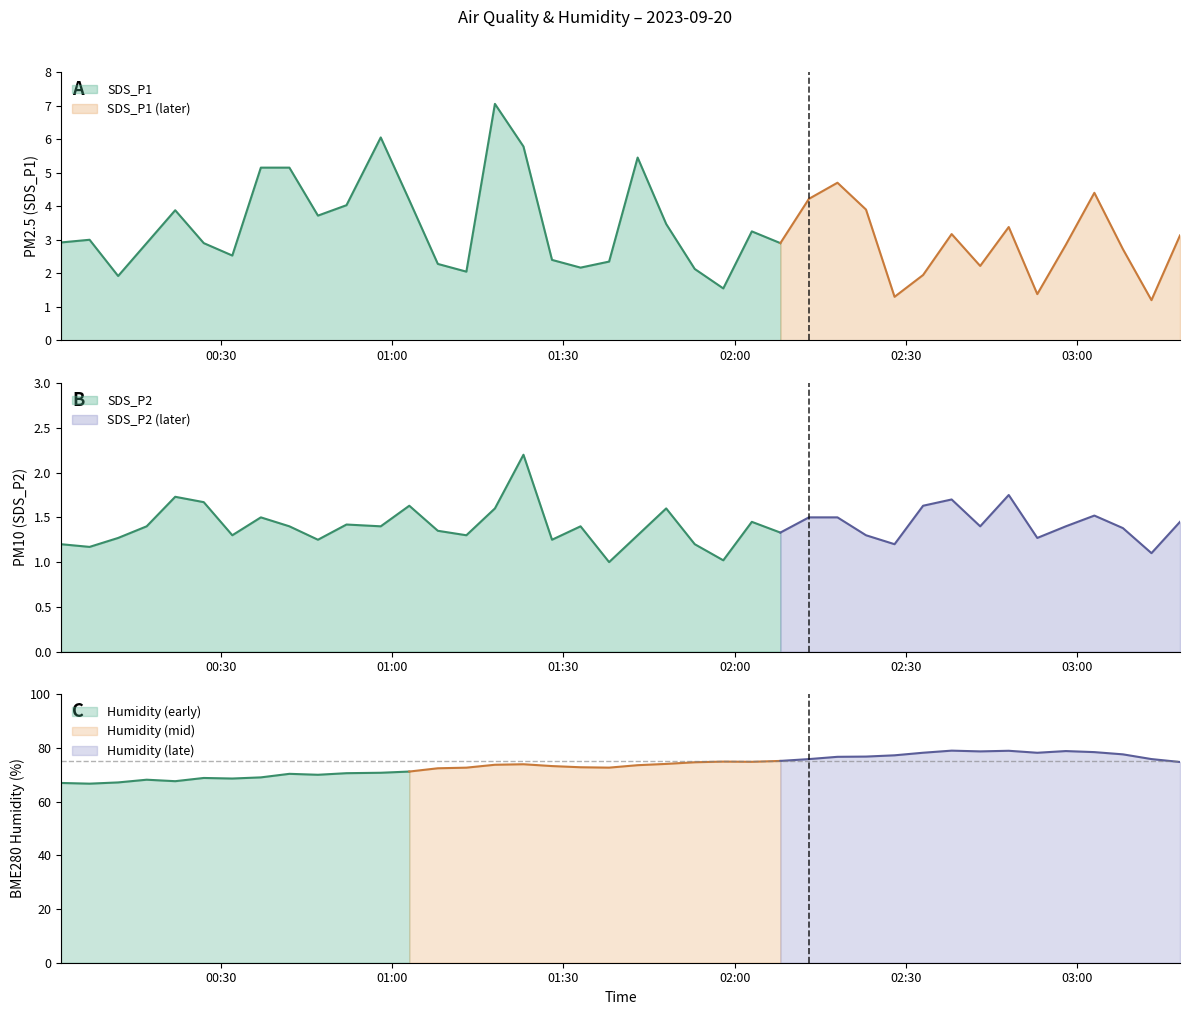

Reading left to right, extract all data points from this chart.

SDS_P1: 00:02=2.9	00:07=3.0	00:12=1.9	00:17=2.9	00:22=3.9	00:27=2.9	00:32=2.5	00:37=5.2	00:42=5.2	00:47=3.7	00:52=4.0	00:58=6.0	01:03=4.2	01:08=2.3	01:13=2.0	01:18=7.0	01:23=5.8	01:28=2.4	01:33=2.2	01:38=2.4	01:43=5.5	01:48=3.5	01:53=2.1	01:58=1.6	02:03=3.2	02:08=2.9	02:13=4.2	02:18=4.7	02:23=3.9	02:28=1.3	02:33=1.9	02:38=3.2	02:43=2.2	02:48=3.4	02:53=1.4	02:58=2.9	03:03=4.4	03:08=2.7	03:13=1.2	03:18=3.1
SDS_P2: 00:02=1.2	00:07=1.2	00:12=1.3	00:17=1.4	00:22=1.7	00:27=1.7	00:32=1.3	00:37=1.5	00:42=1.4	00:47=1.2	00:52=1.4	00:58=1.4	01:03=1.6	01:08=1.4	01:13=1.3	01:18=1.6	01:23=2.2	01:28=1.2	01:33=1.4	01:38=1.0	01:43=1.3	01:48=1.6	01:53=1.2	01:58=1.0	02:03=1.4	02:08=1.3	02:13=1.5	02:18=1.5	02:23=1.3	02:28=1.2	02:33=1.6	02:38=1.7	02:43=1.4	02:48=1.8	02:53=1.3	02:58=1.4	03:03=1.5	03:08=1.4	03:13=1.1	03:18=1.4
BME280_humidity: 00:02=67.0	00:07=66.7	00:12=67.2	00:17=68.2	00:22=67.6	00:27=68.8	00:32=68.6	00:37=69.0	00:42=70.4	00:47=70.0	00:52=70.6	00:58=70.8	01:03=71.2	01:08=72.4	01:13=72.7	01:18=73.8	01:23=73.9	01:28=73.3	01:33=72.8	01:38=72.7	01:43=73.6	01:48=74.1	01:53=74.7	01:58=74.9	02:03=74.8	02:08=75.2	02:13=75.9	02:18=76.7	02:23=76.8	02:28=77.3	02:33=78.2	02:38=79.0	02:43=78.7	02:48=79.0	02:53=78.2	02:58=78.8	03:03=78.5	03:08=77.6	03:13=75.9	03:18=74.8